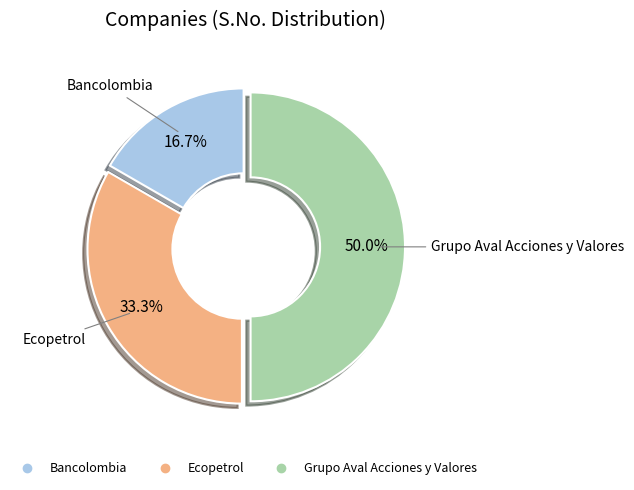

Do Grupo Aval Acciones y Valores and Bancolombia together represent more than half of the pie?

Yes